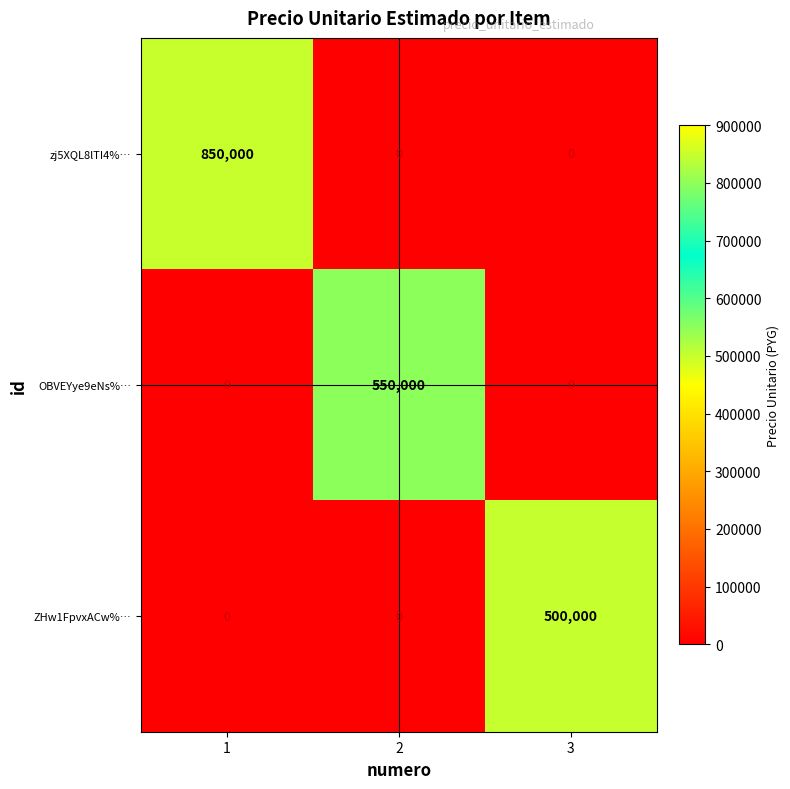

What is the highest value of the ZHw1FpvxACw%… series?

500000